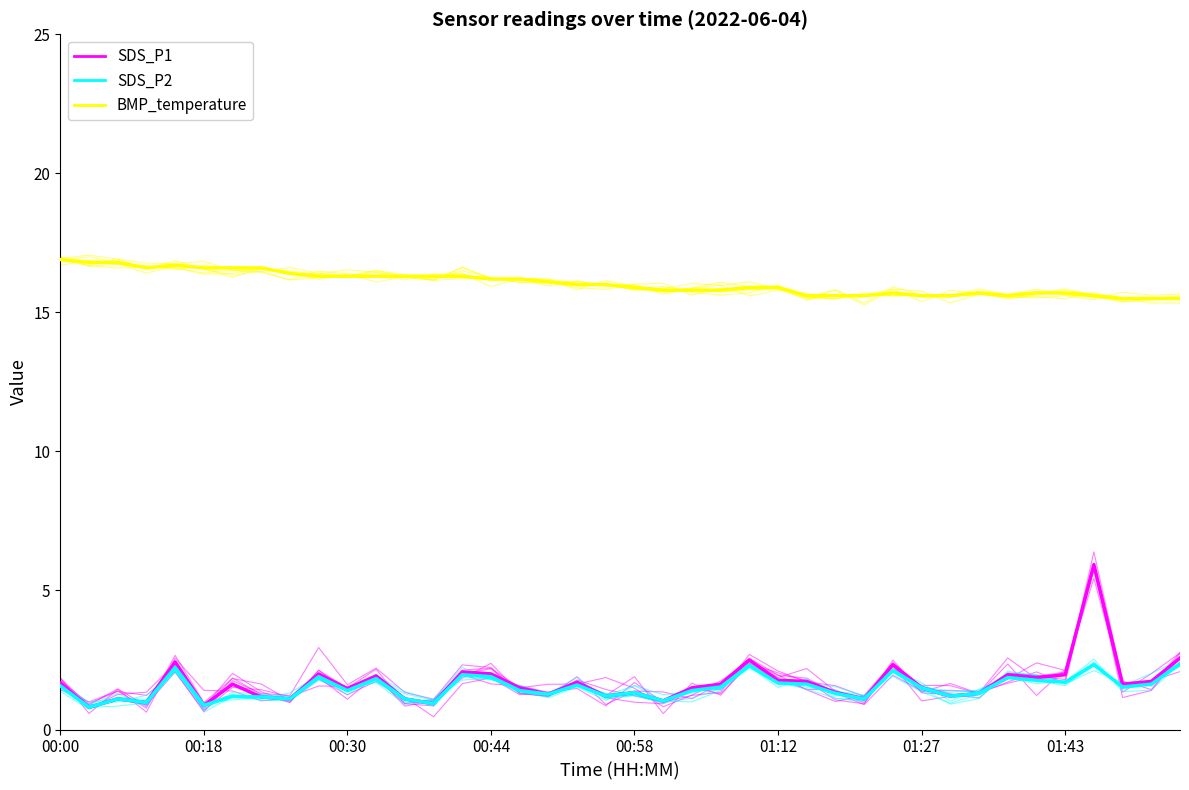

Which series has the widest spread of values?

SDS_P1